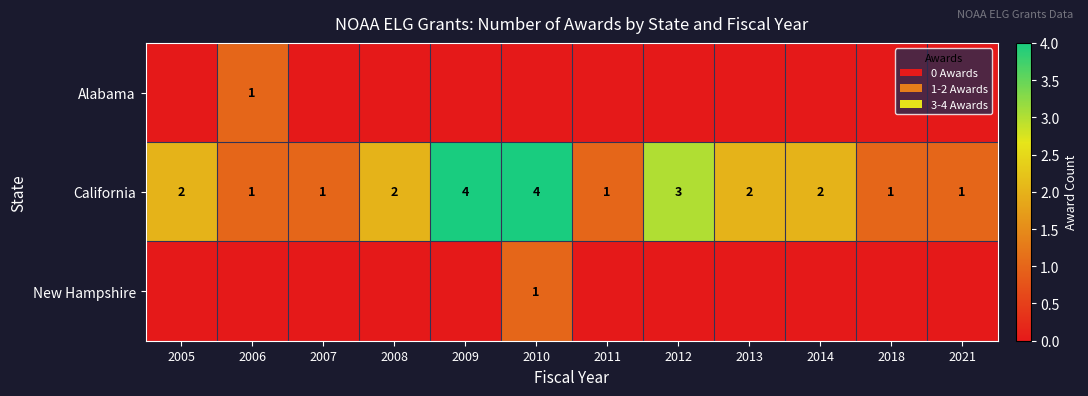

Count the California values in the range 1 to 3.

10